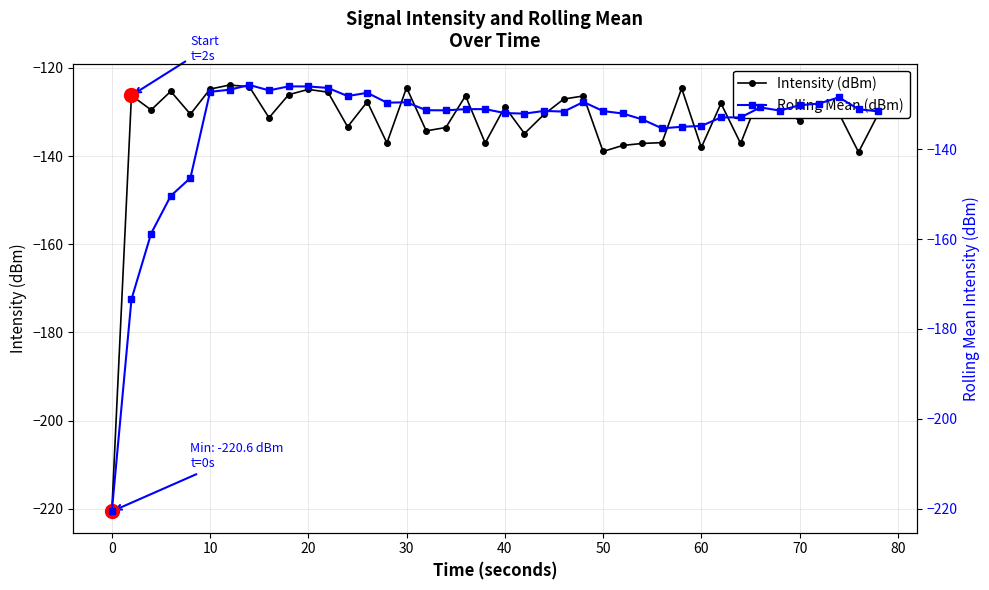

Which series has the largest total across all categories?

Intensity (dBm)